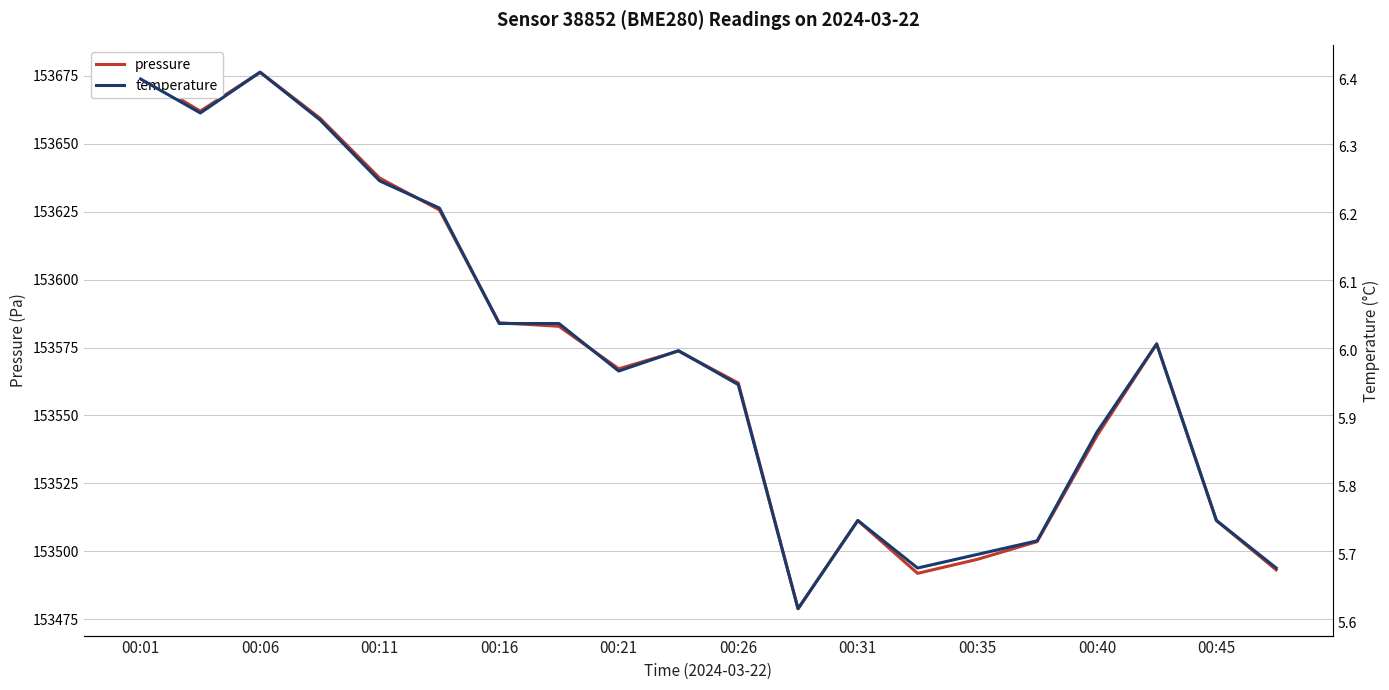

True or false: pressure has a value of 153491.9 at 13.

True